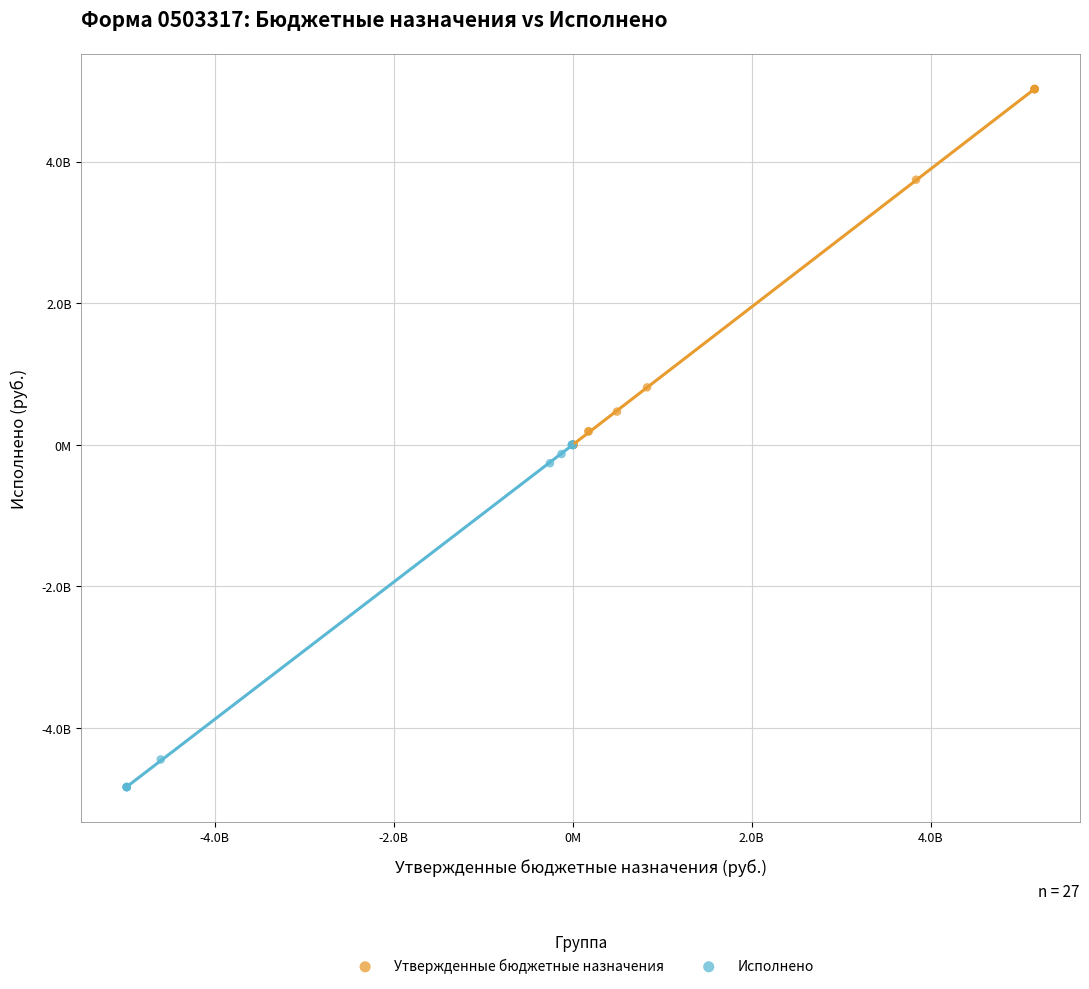

What are all the series names shown in the legend?

Утвержденные бюджетные назначения, Исполнено